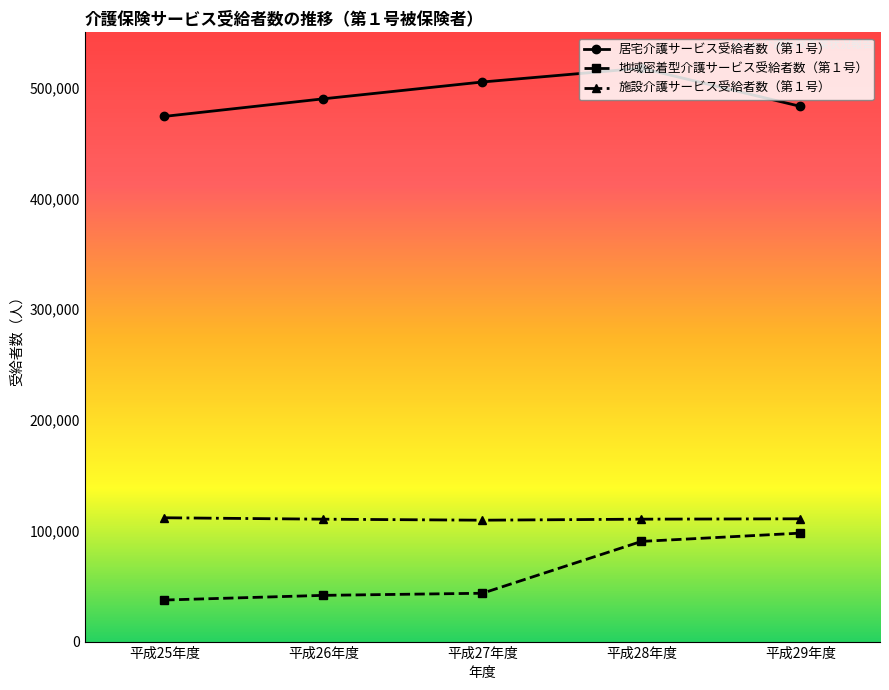

Between 平成26年度 and 平成28年度, which series saw the biggest shift?

地域密着型介護サービス受給者数（第１号）